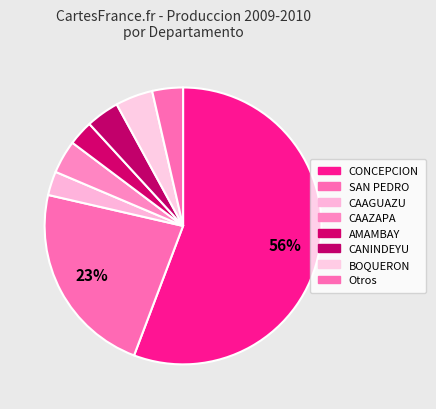

How many slices are in this pie chart?

8